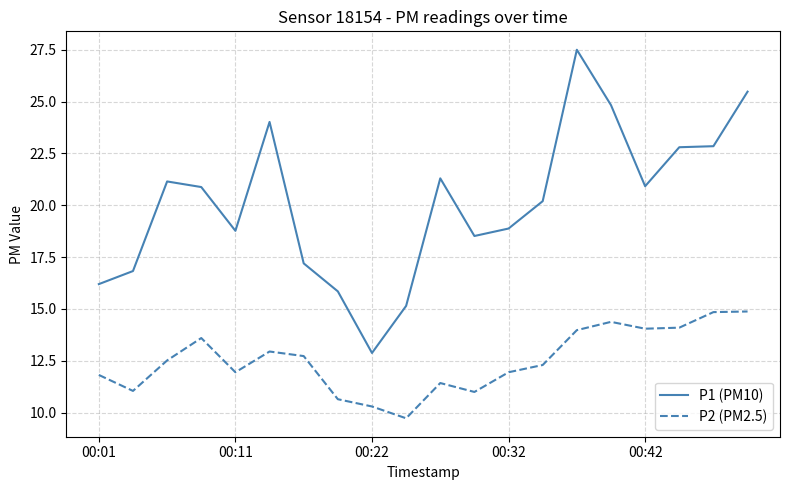

Rank the series by their maximum value, from lowest to highest.

P2 (PM2.5), P1 (PM10)